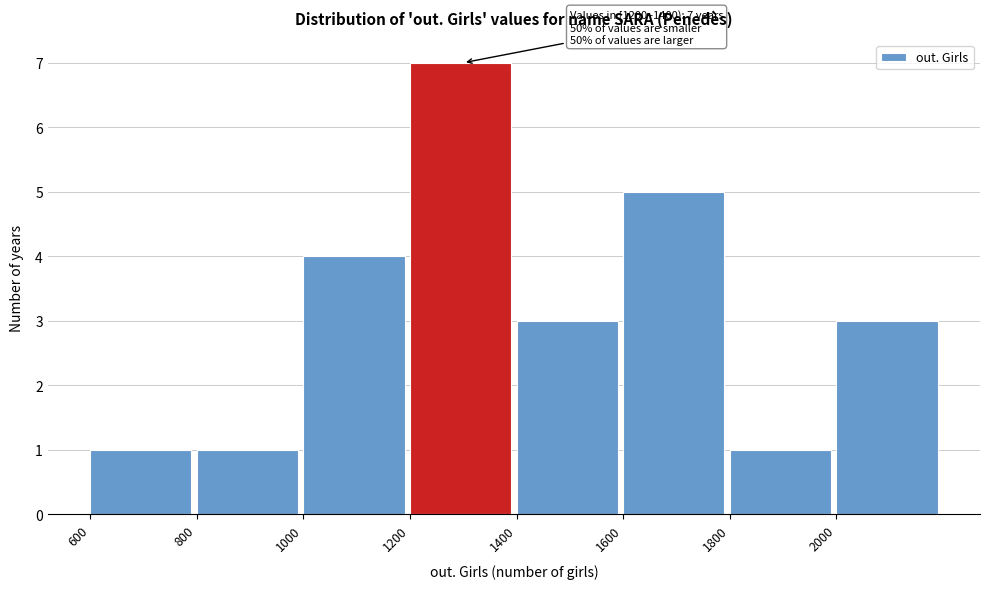

Over which range of the x-axis is the bar tallest?

1200 to 1400